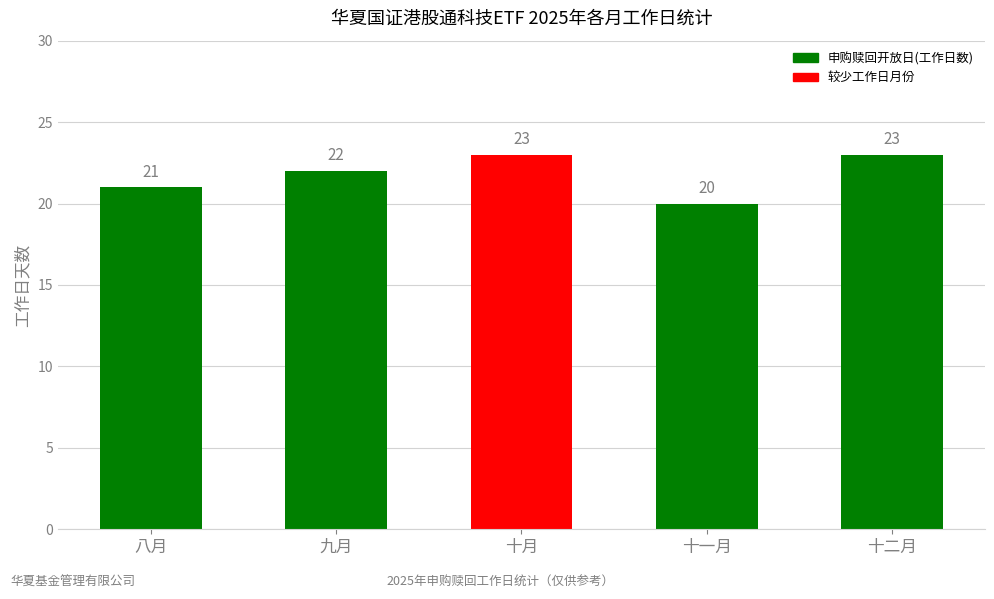

Reading right to left, list all the values displayed in this chart.

23	20	23	22	21